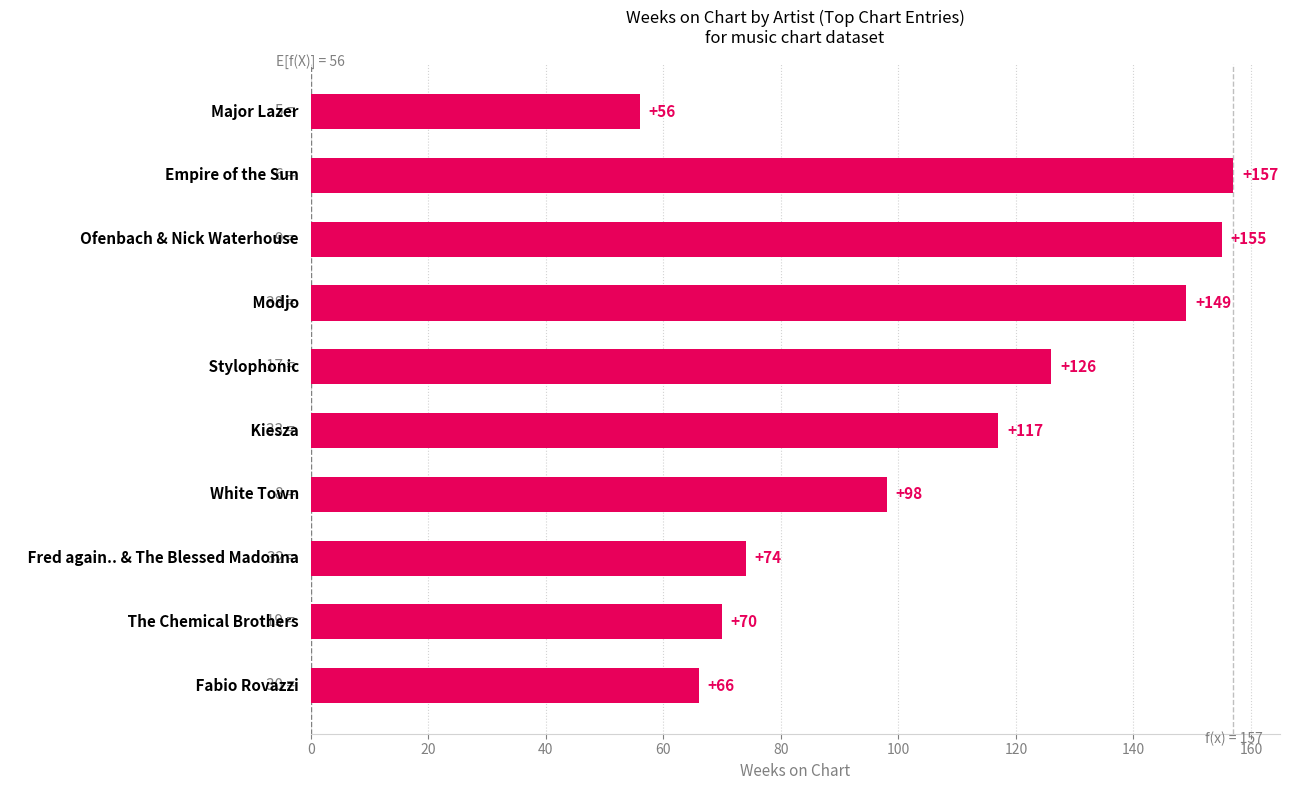

What is the greatest value displayed?

157